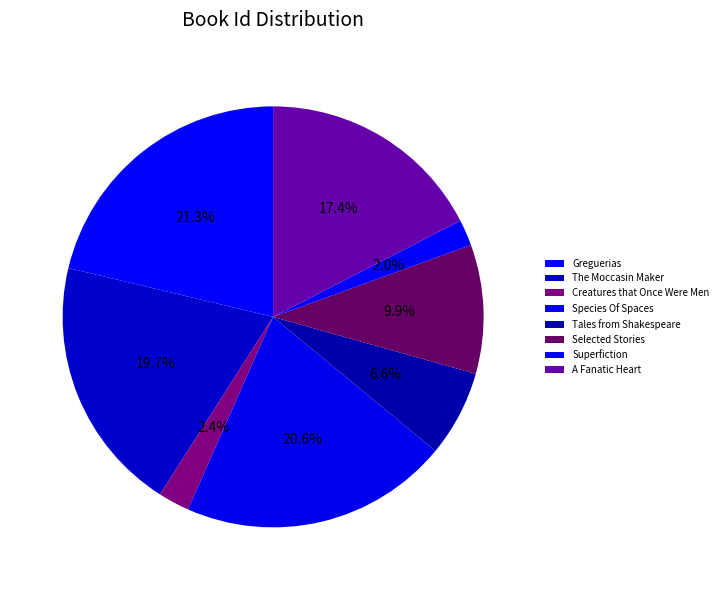

Approximately how many times larger is the value at Greguerias compared to The Moccasin Maker?

1.1